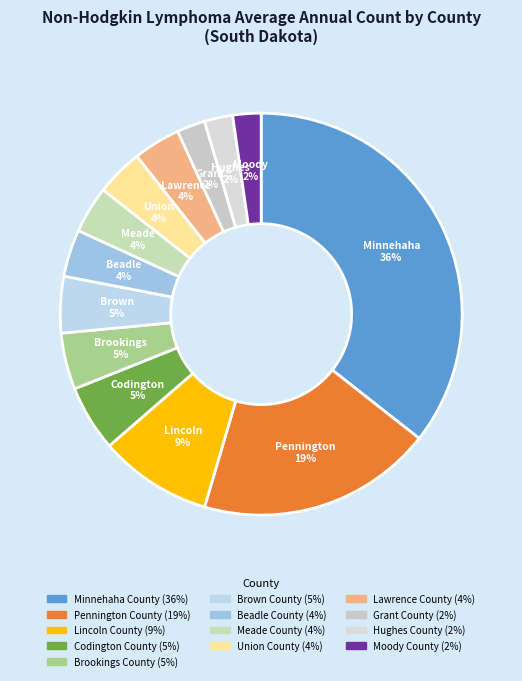

What is the largest slice in the pie chart?

Minnehaha County